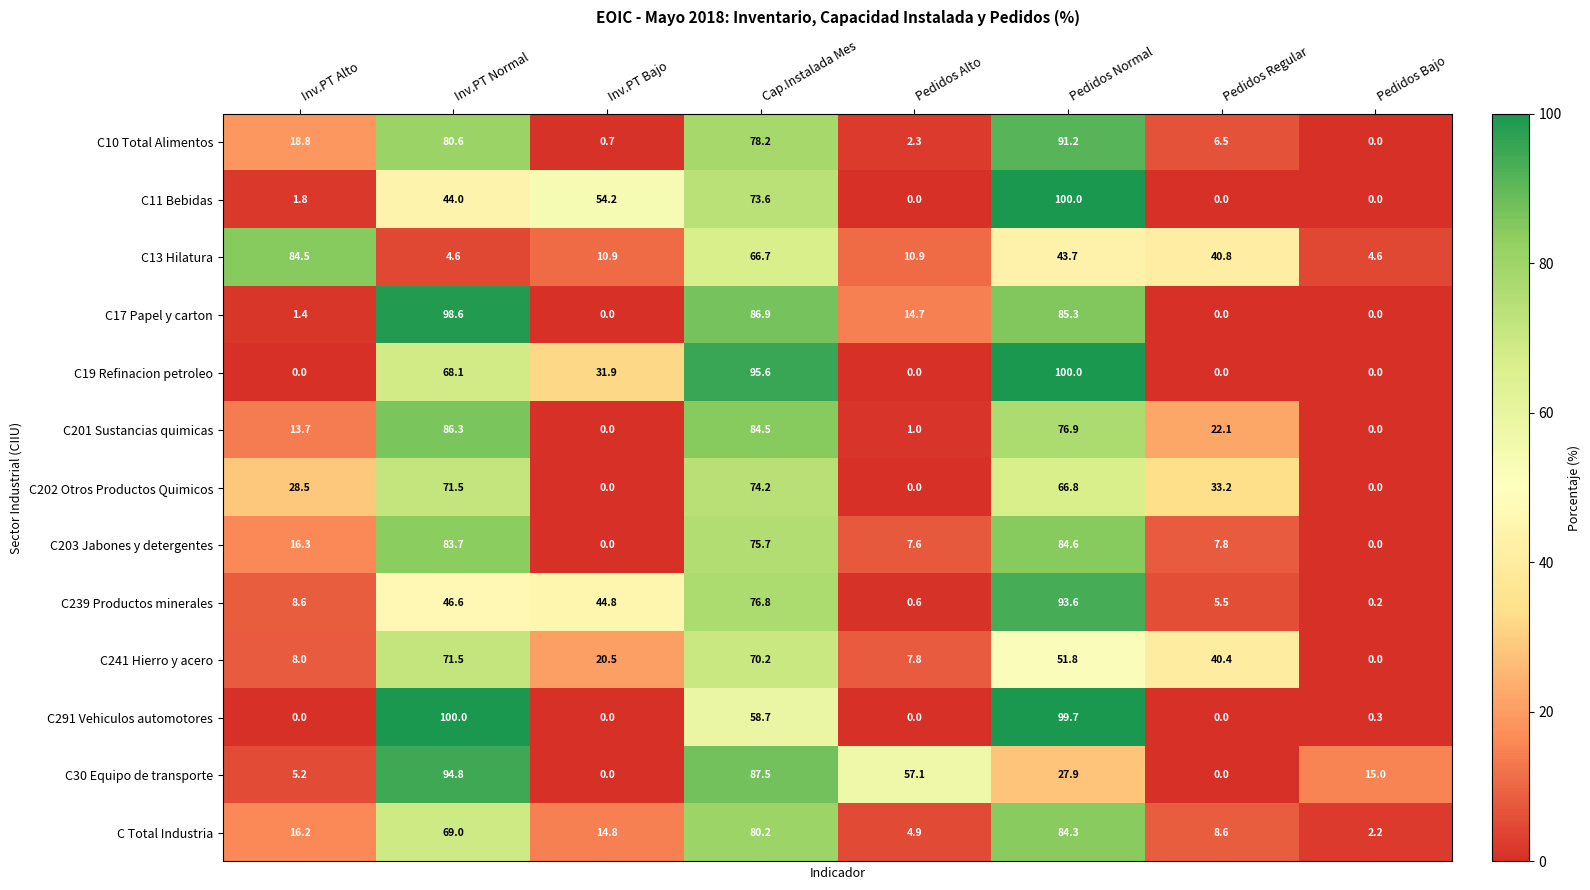

Between Inv.PT Normal and Pedidos Normal, which series saw the biggest shift?

C30 Equipo de transporte